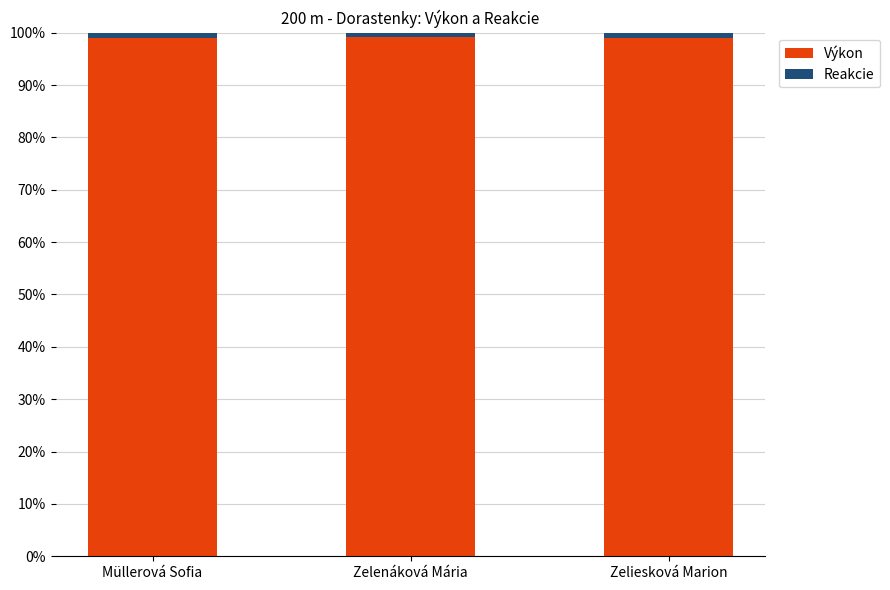

The Výkon series shows 155.7 at Zelenáková Mária. True or false?

False